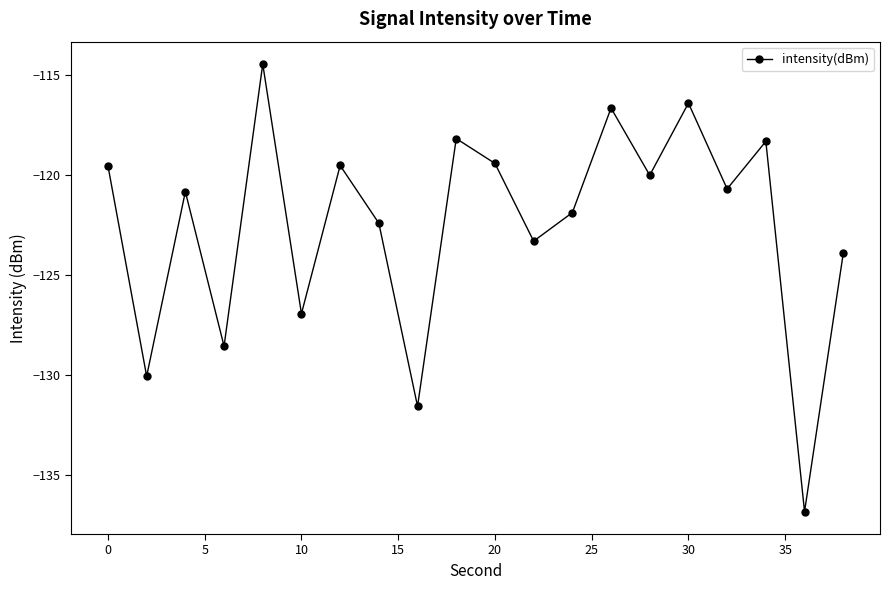

What is the smallest value displayed?

-136.8